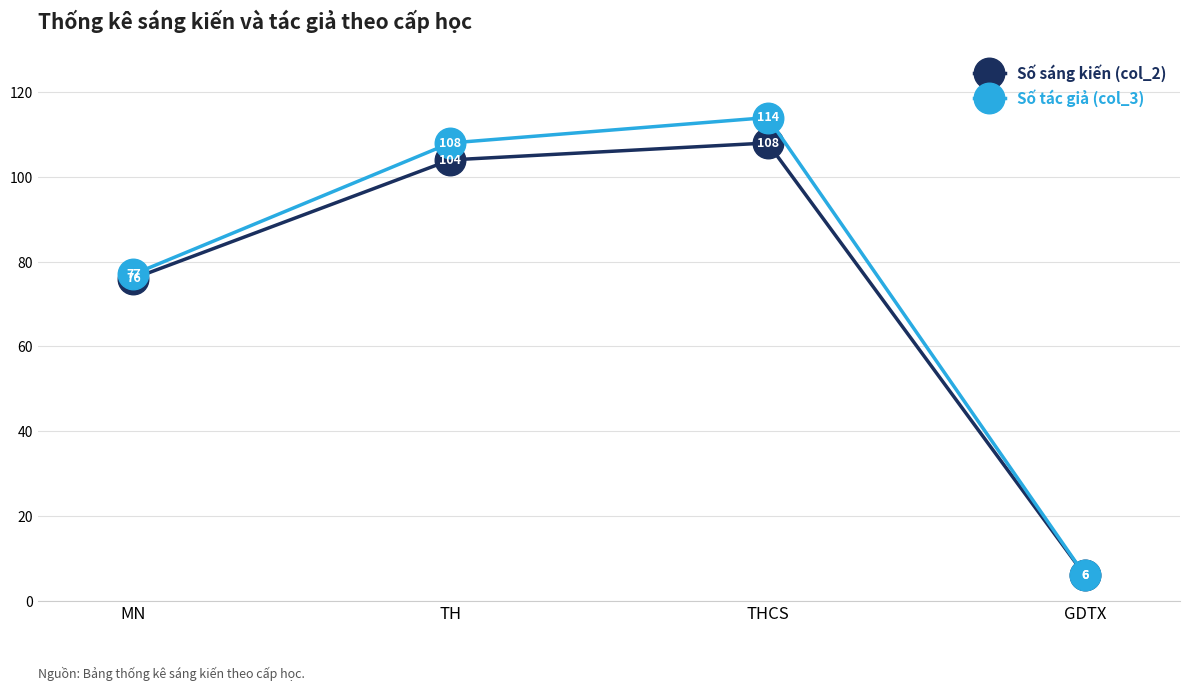

Read the Số sáng kiến (col_2) value at MN, to the nearest 5.

75